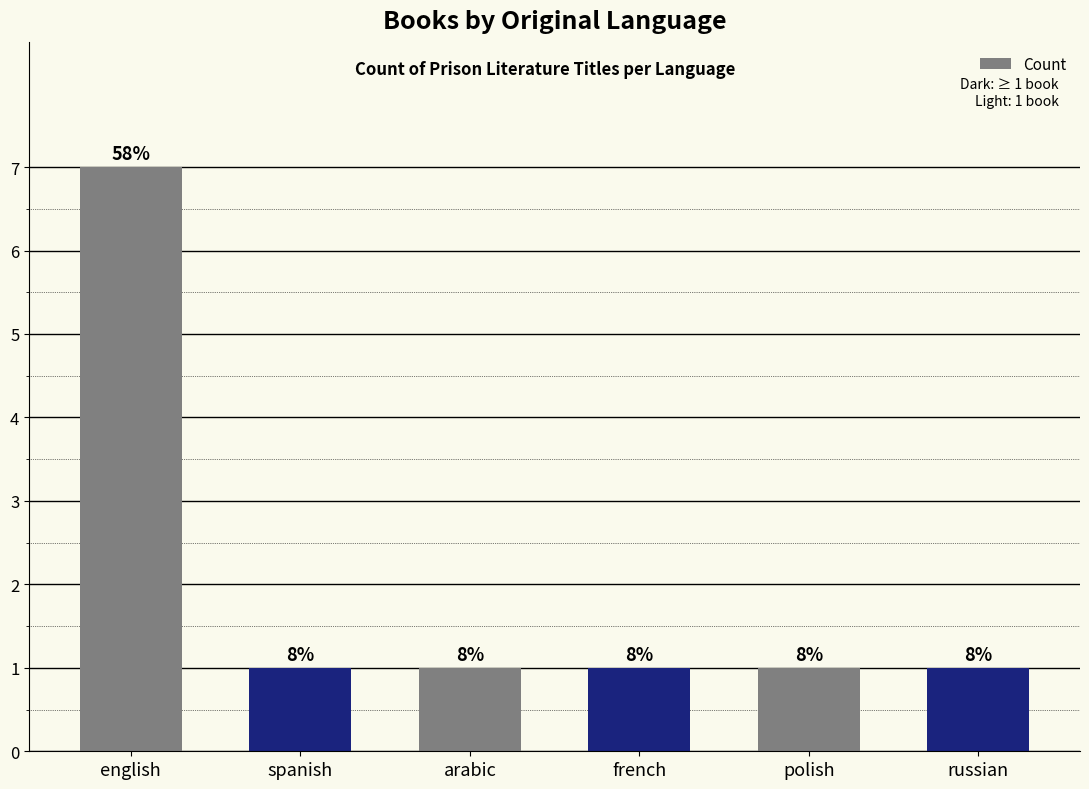

Which label corresponds to the smallest value in the chart?

spanish